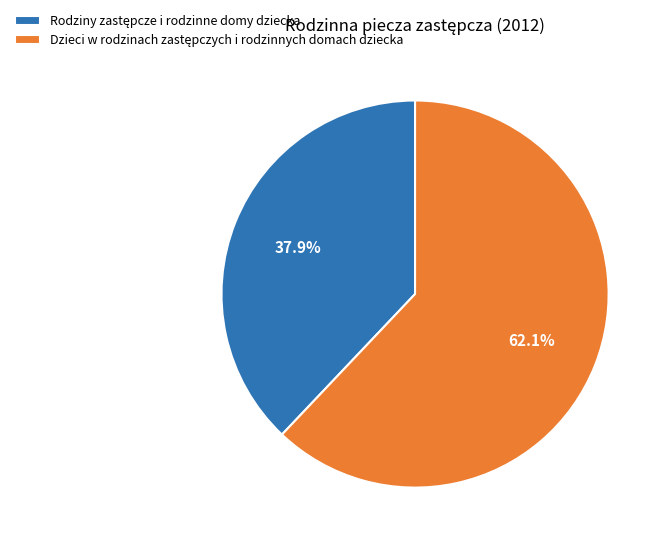

Does any single category account for the majority?

Yes